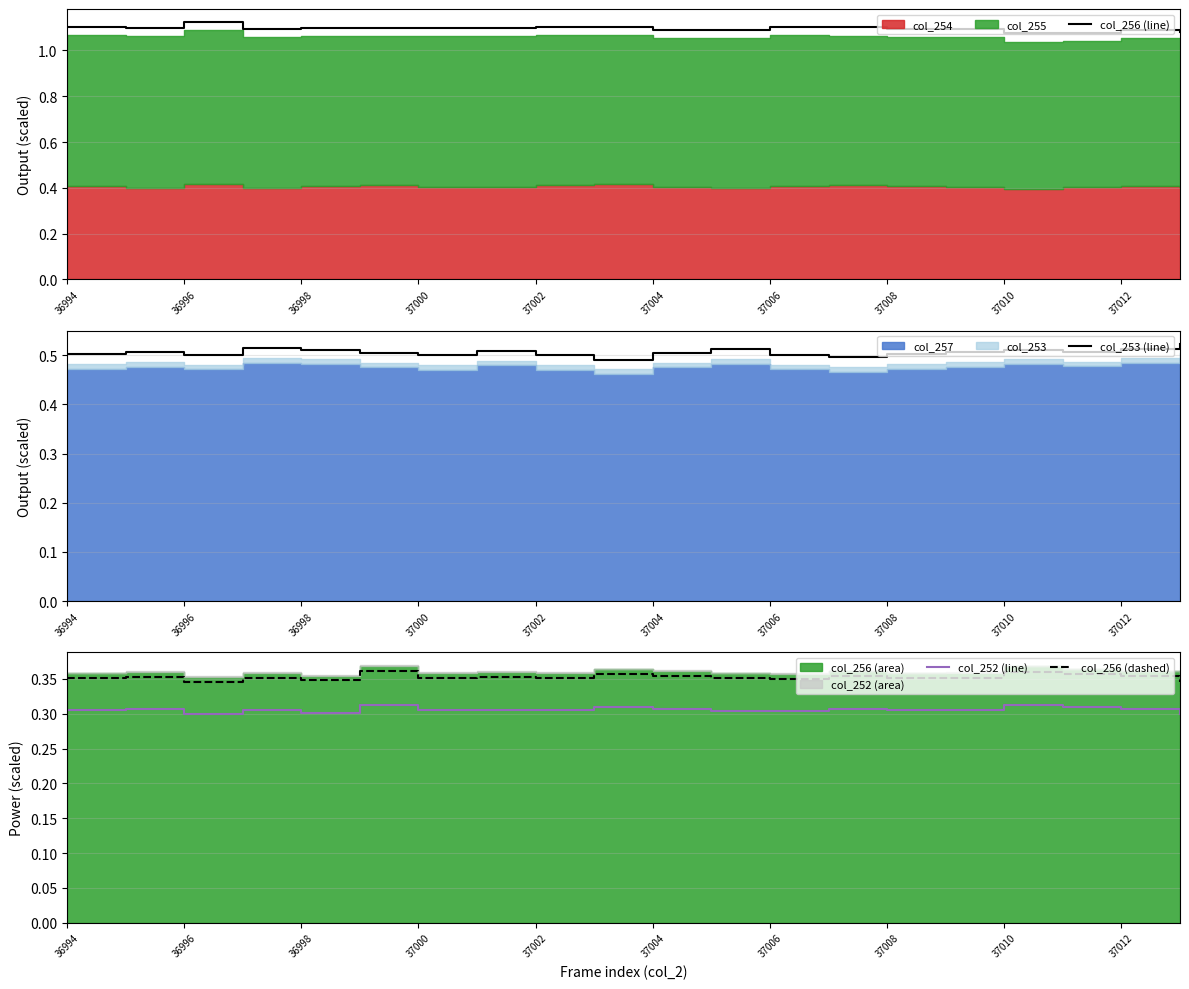

Is it true that col_253 (line) equals 0.2 at 37004?

False